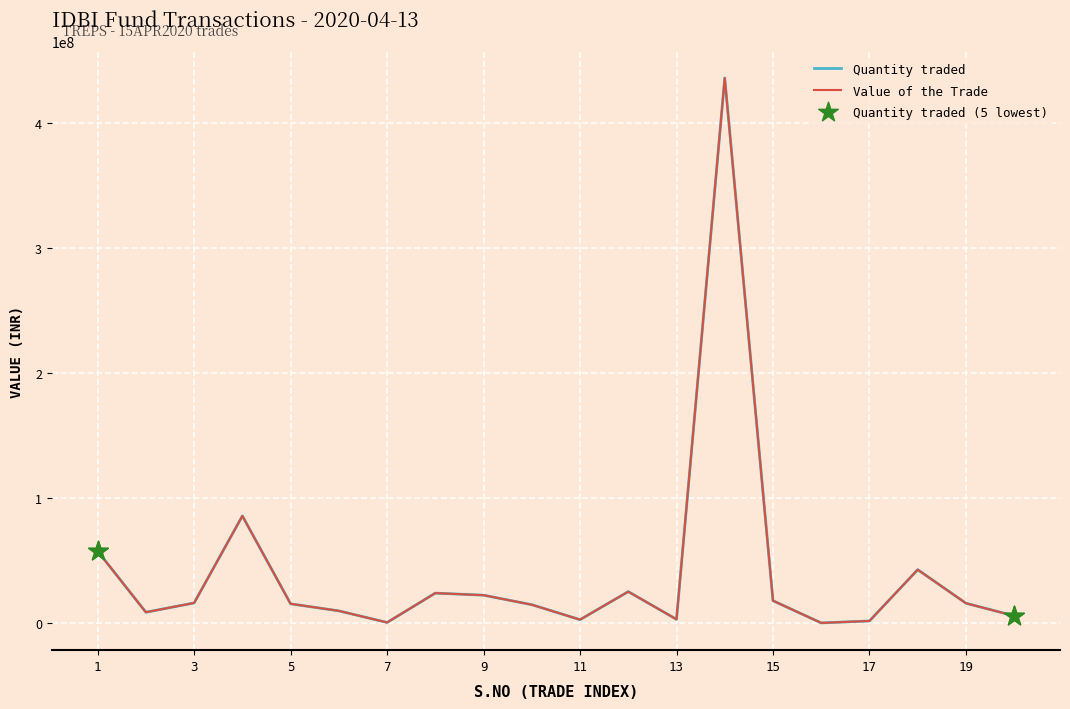

Which series has the largest range (max minus min)?

Quantity traded